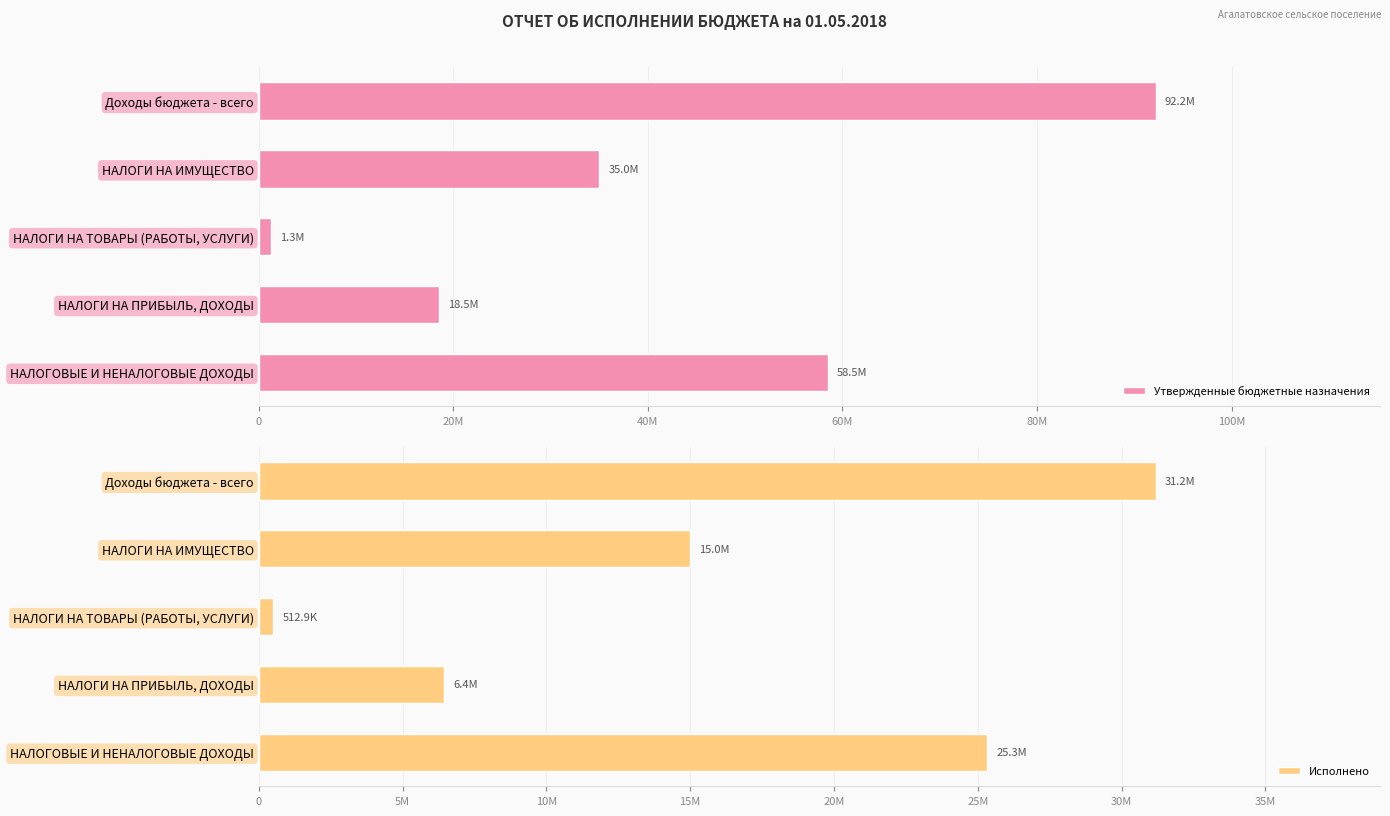

List the series in order of their overall mean, lowest first.

Исполнено, Утвержденные бюджетные назначения